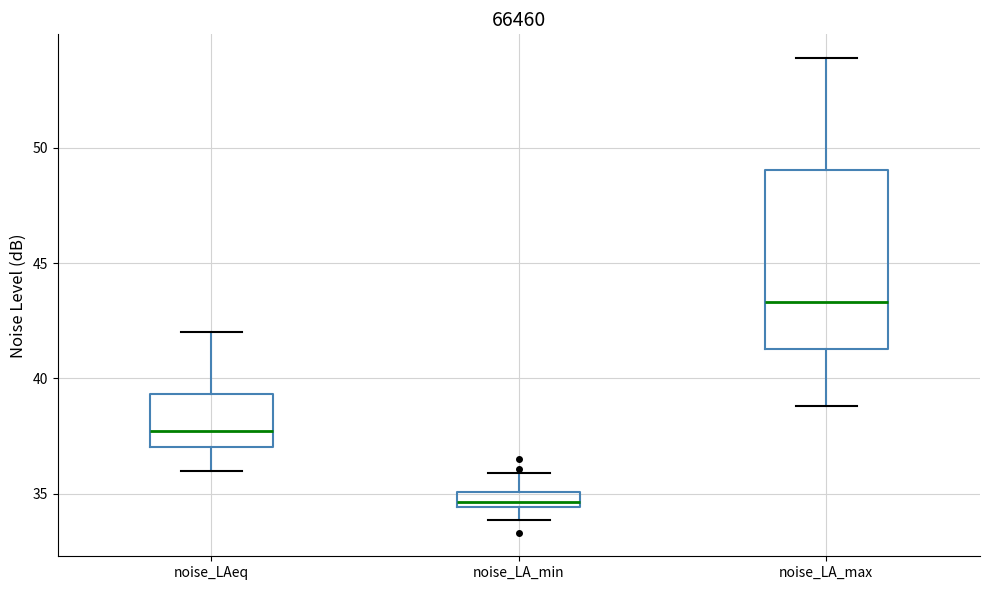

Which box has the highest median line?

noise_LA_max